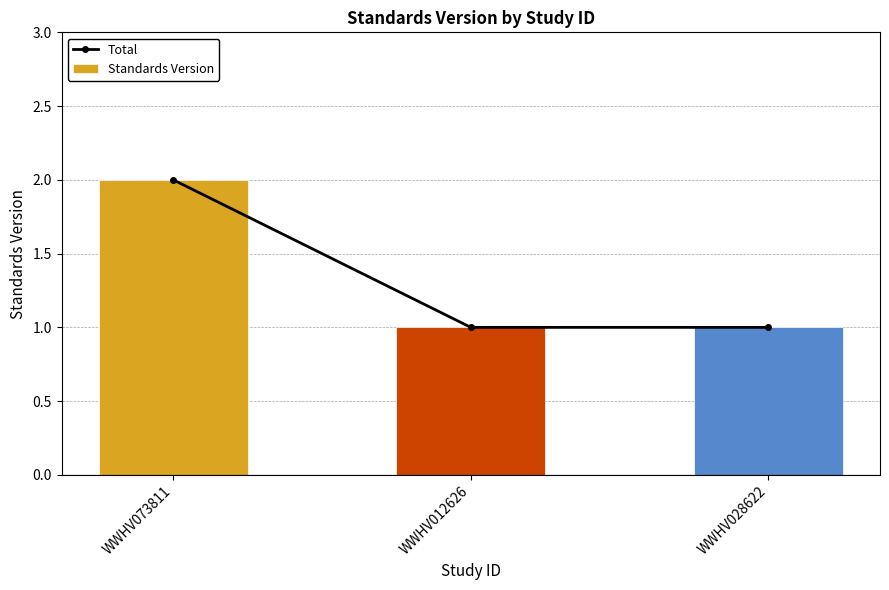

The Total series shows 0 at WWHV012626. True or false?

False